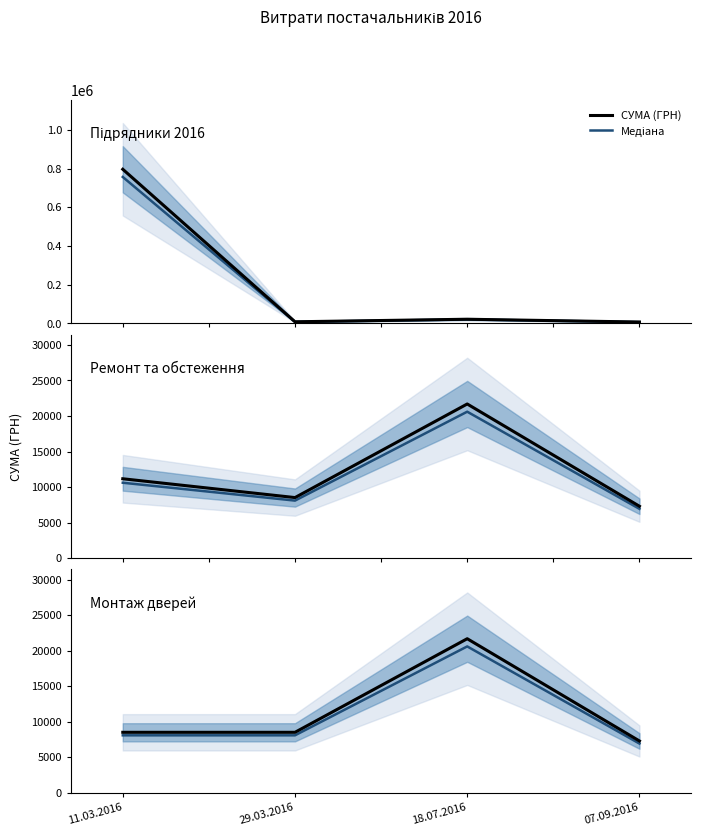

What is the label of the 3rd point from the left?

18.07.2016